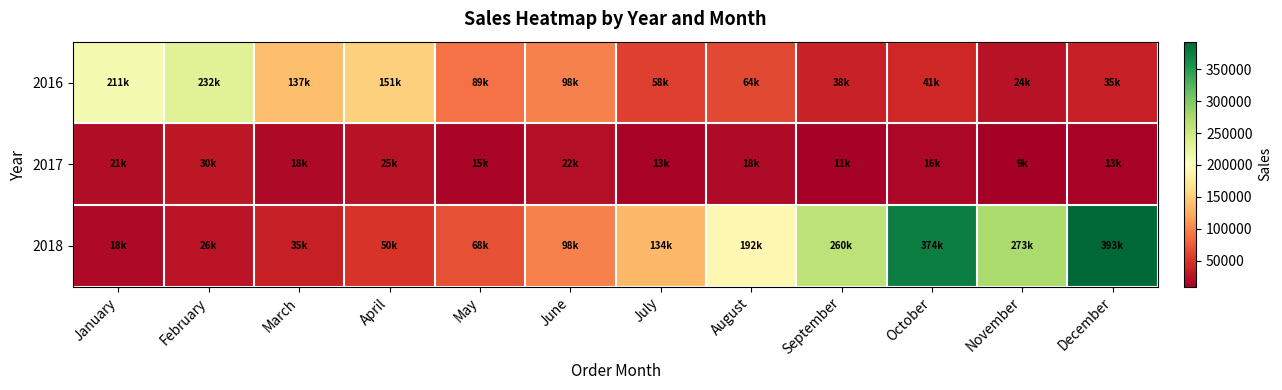

At which category is the sum across all series the highest?

December